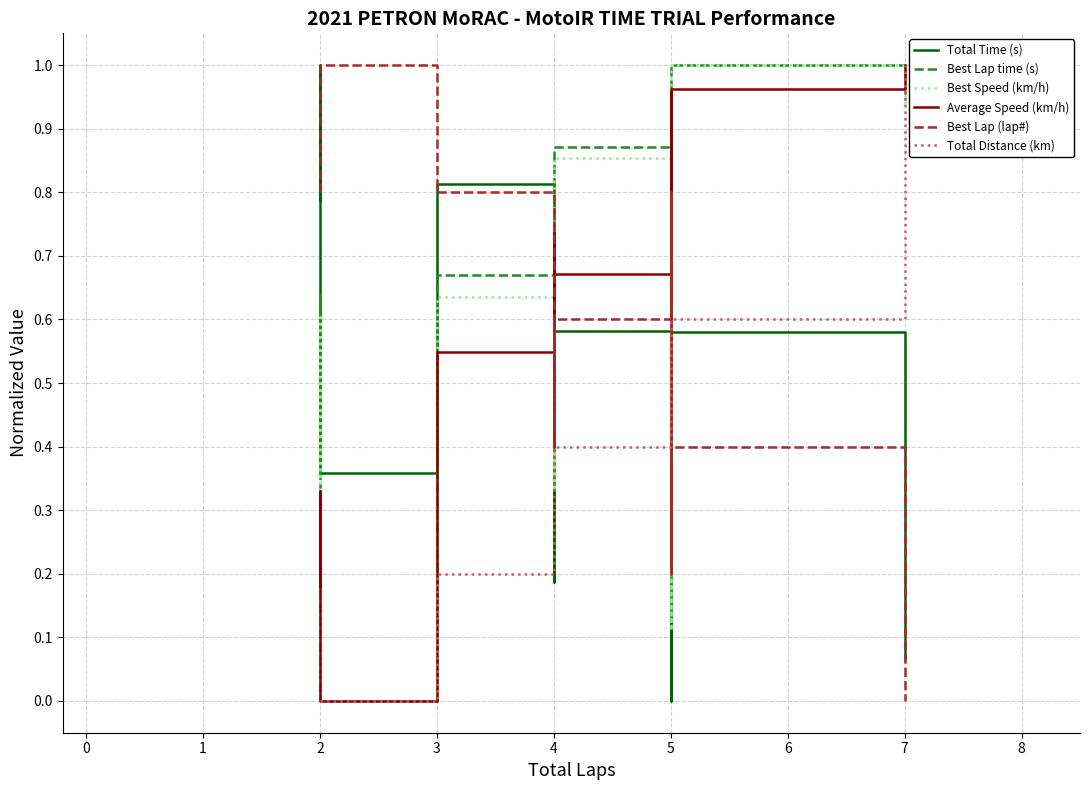

What is the difference between the maximum and minimum values in the Average Speed (km/h) series?

1.0